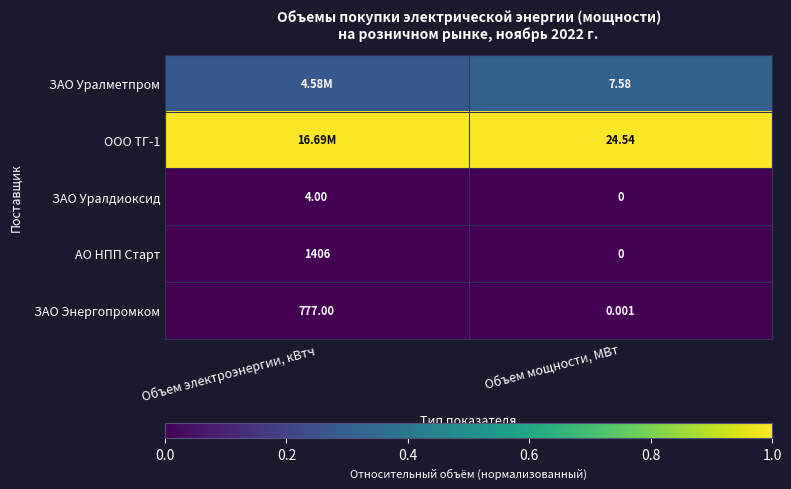

Where is ЗАО Энергопромком nearest to the value 388?

Объем мощности, МВт